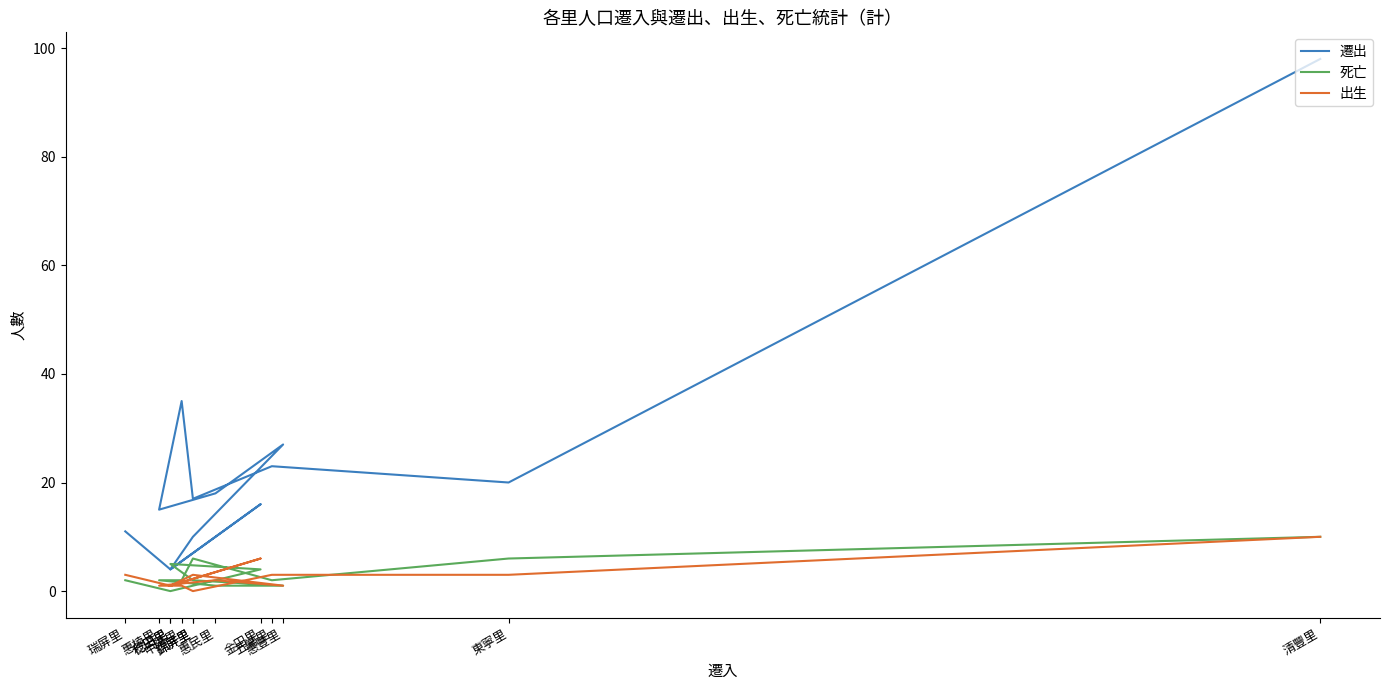

How many times do 遷出 and 死亡 cross each other?

2